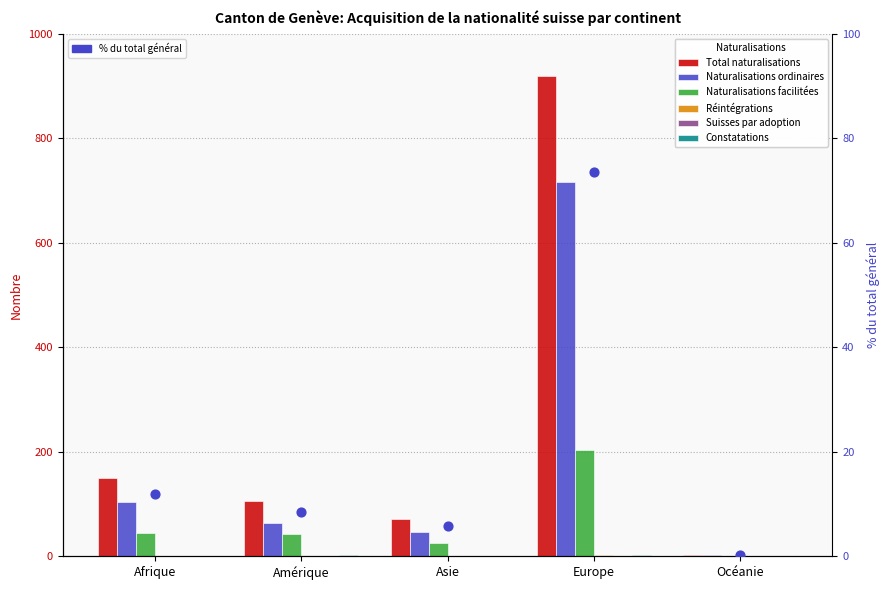

Is the value of Naturalisations ordinaires at Asie greater than the value of Réintégrations at Asie?

Yes